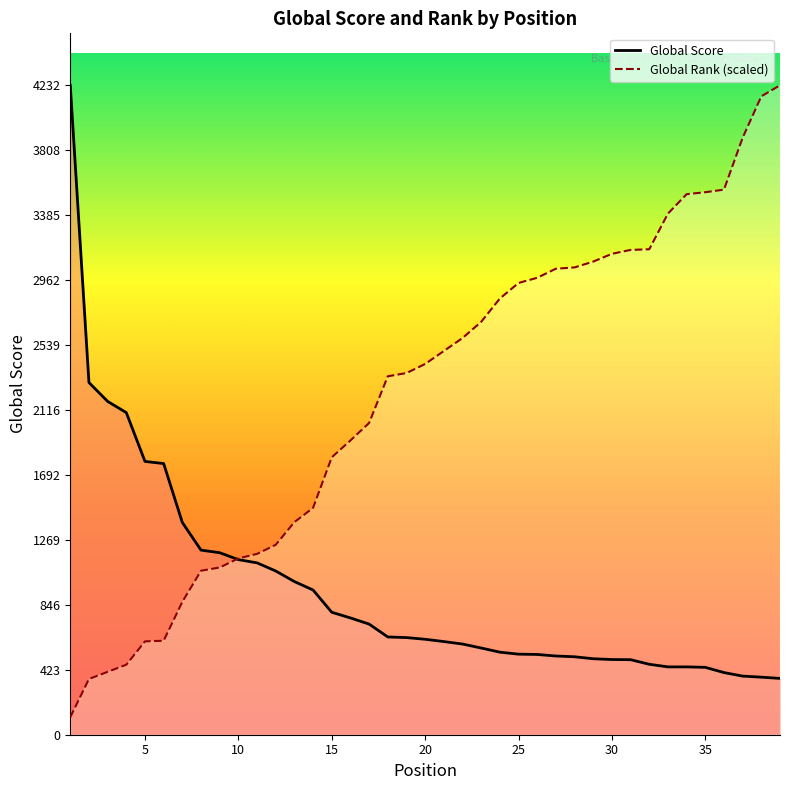

Is this an area chart (filled region under the line)?

No